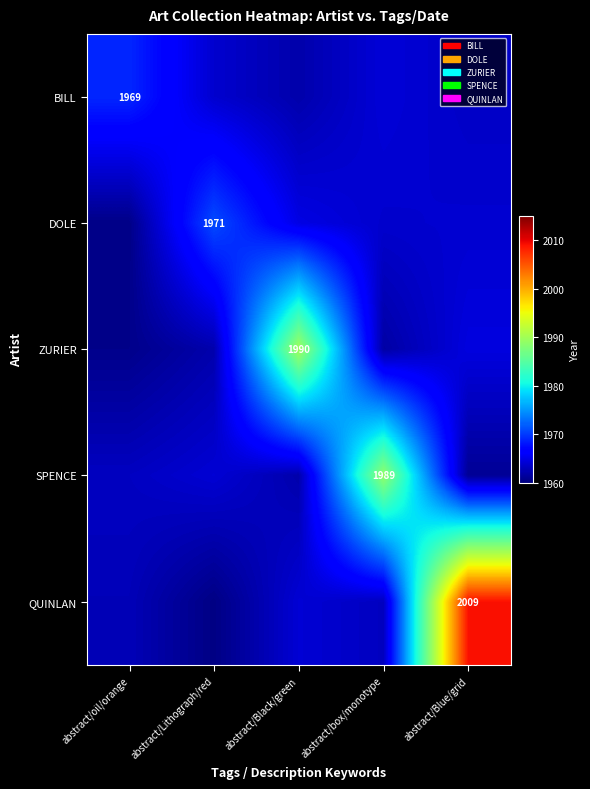

Is the value of DOLE at abstract/oil/orange greater than the value of SPENCE at abstract/box/monotype?

No